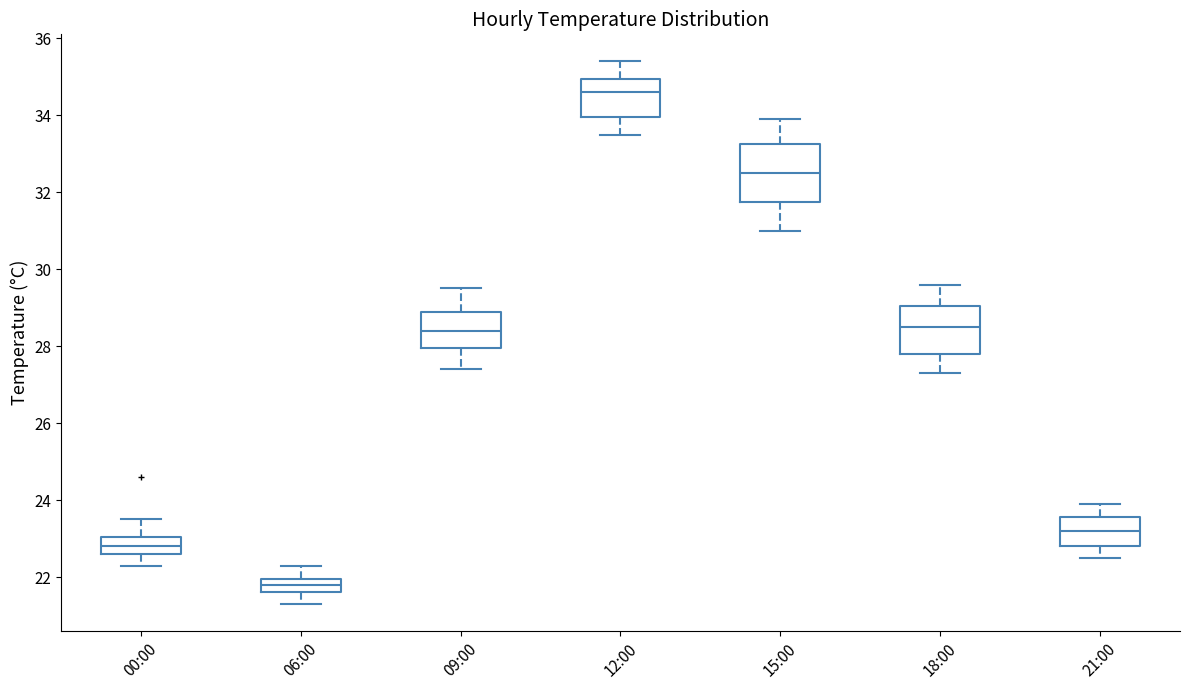

Reading left to right, read every box against the y-axis: the position of its median line, the range the box covers, and the ends of its whiskers. The values are not printed on the chart, so give them approximately, as read against the axis.

00:00: median 22.8, box 22.6 to 23.0, whiskers 22.4 to 23.6
06:00: median 21.8, box 21.6 to 22.0, whiskers 21.4 to 22.4
09:00: median 28.4, box 28.0 to 29.0, whiskers 27.4 to 29.6
12:00: median 34.6, box 34.0 to 35.0, whiskers 33.6 to 35.4
15:00: median 32.6, box 31.8 to 33.2, whiskers 31.0 to 34.0
18:00: median 28.6, box 27.8 to 29.0, whiskers 27.4 to 29.6
21:00: median 23.2, box 22.8 to 23.6, whiskers 22.6 to 24.0